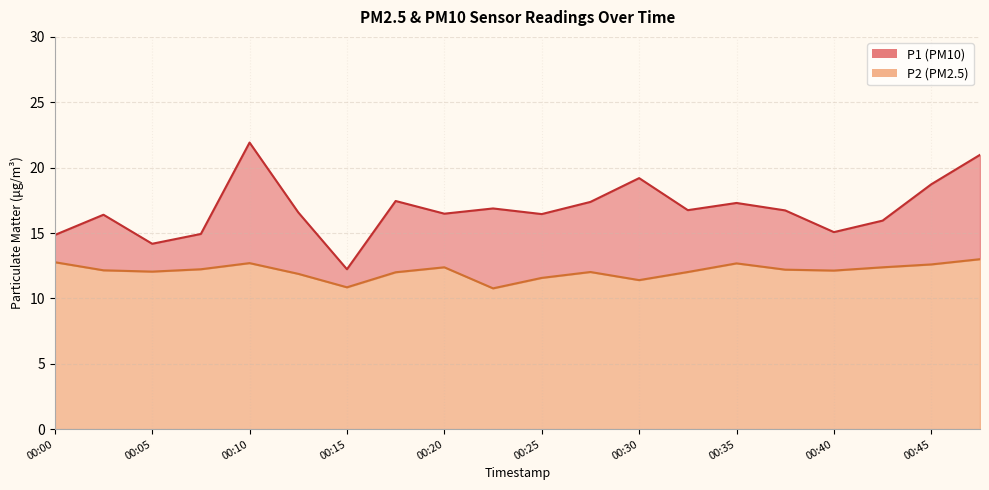

The value of P2 at 00:37 is 12.2. True or false?

True